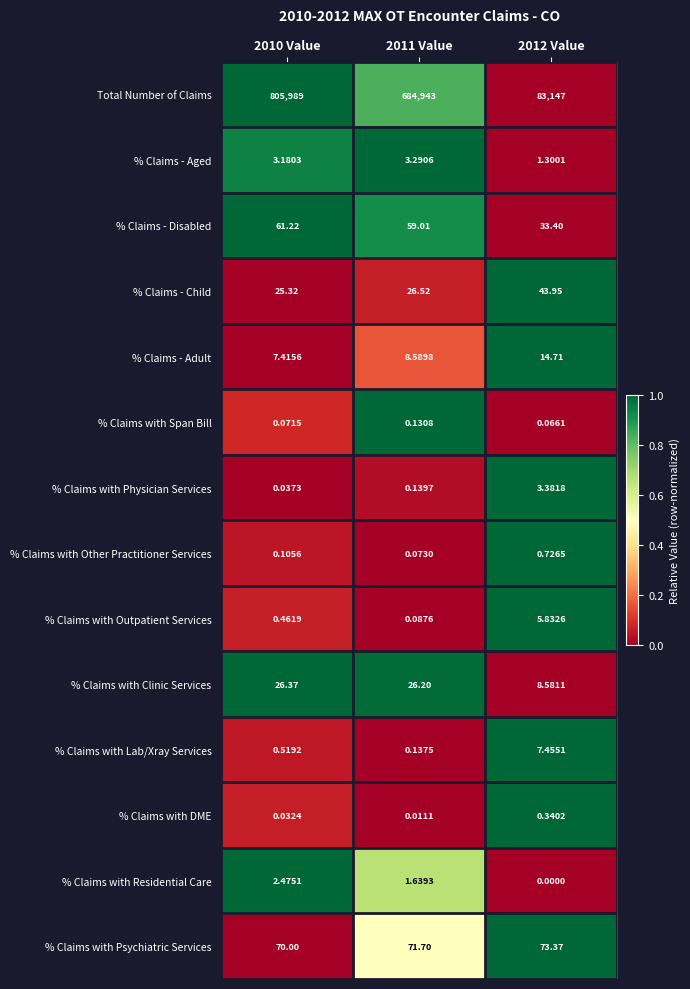

Which series changed the most between 2010 Value and 2012 Value?

Total Number of Claims